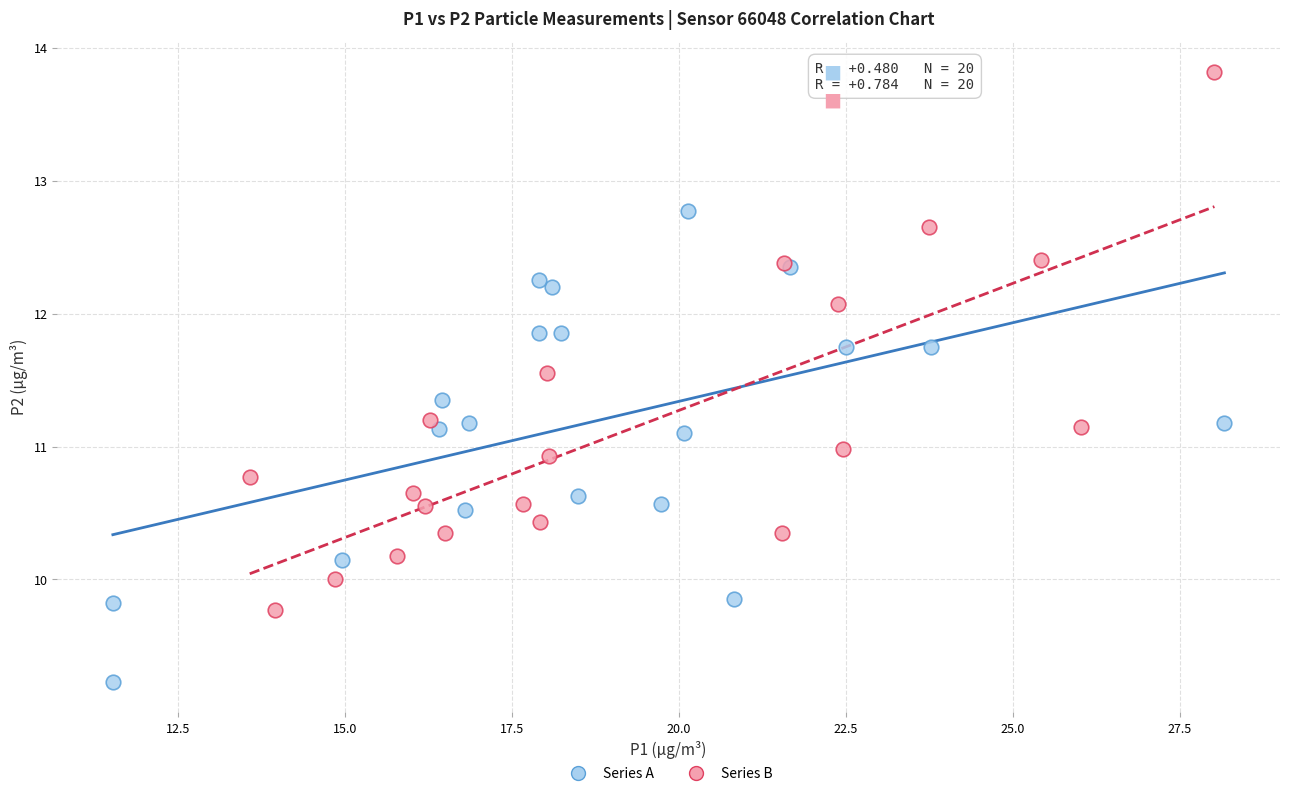

Which series contains the highest Y value?

Series B